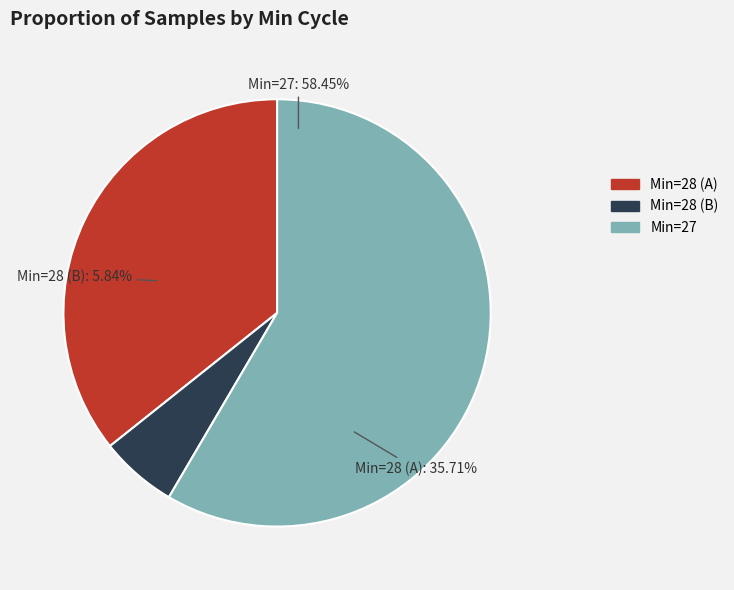

What is the smallest slice in the pie chart?

28